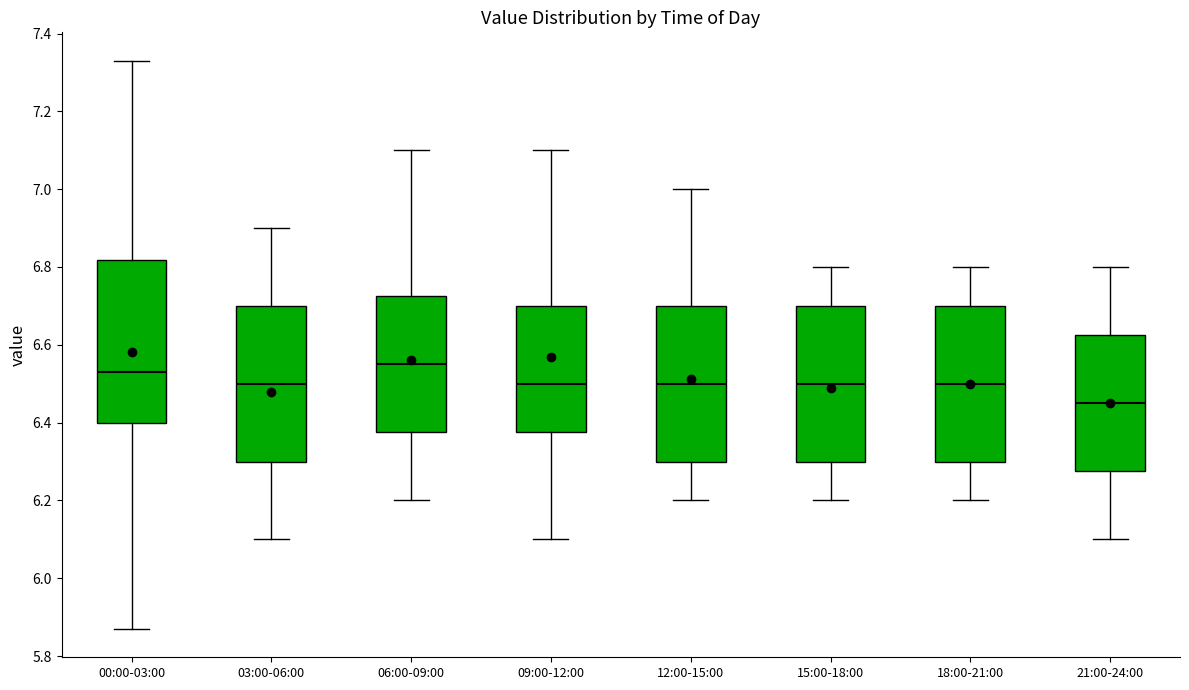

Where does the lower whisker of the box for 00:00-03:00 end on the y-axis? The values are not printed on the chart, so give them approximately, as read against the axis.

5.88